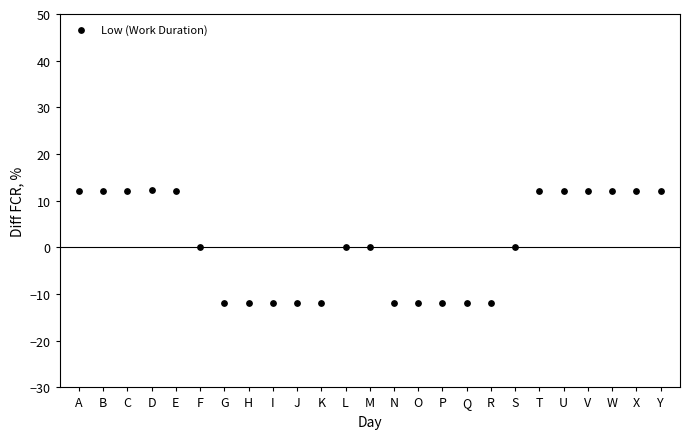

What is the range of Y values (max minus min)?

24.2